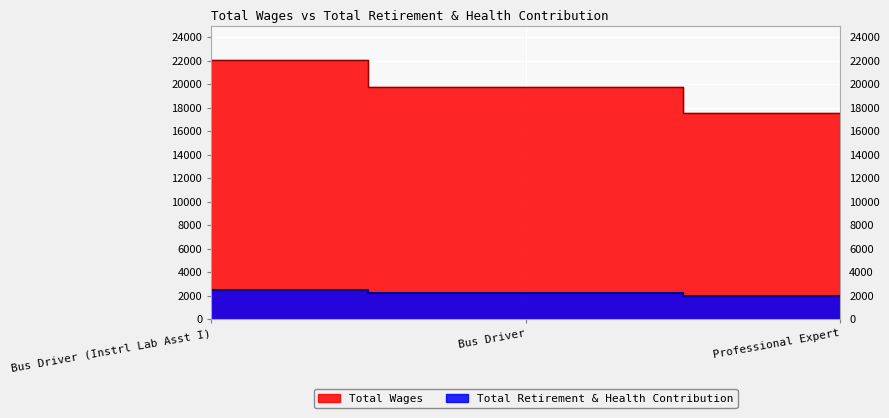

Rank the series by their maximum value, from highest to lowest.

Total Wages, Total Retirement & Health Contribution